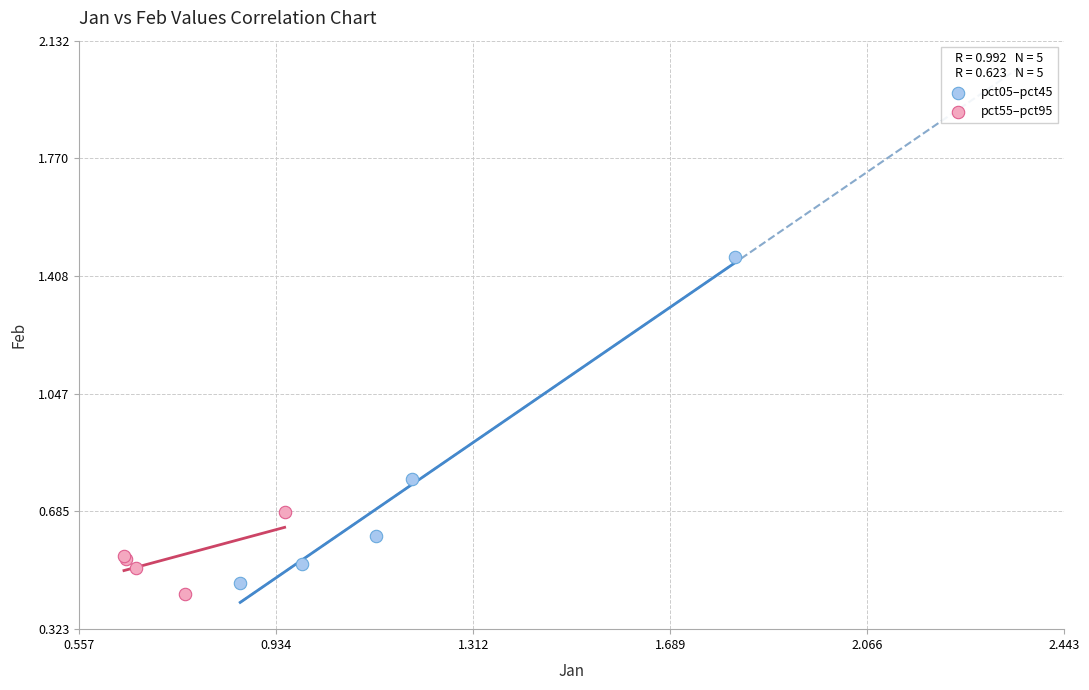

Which series reaches the maximum Y coordinate?

pct05–pct45